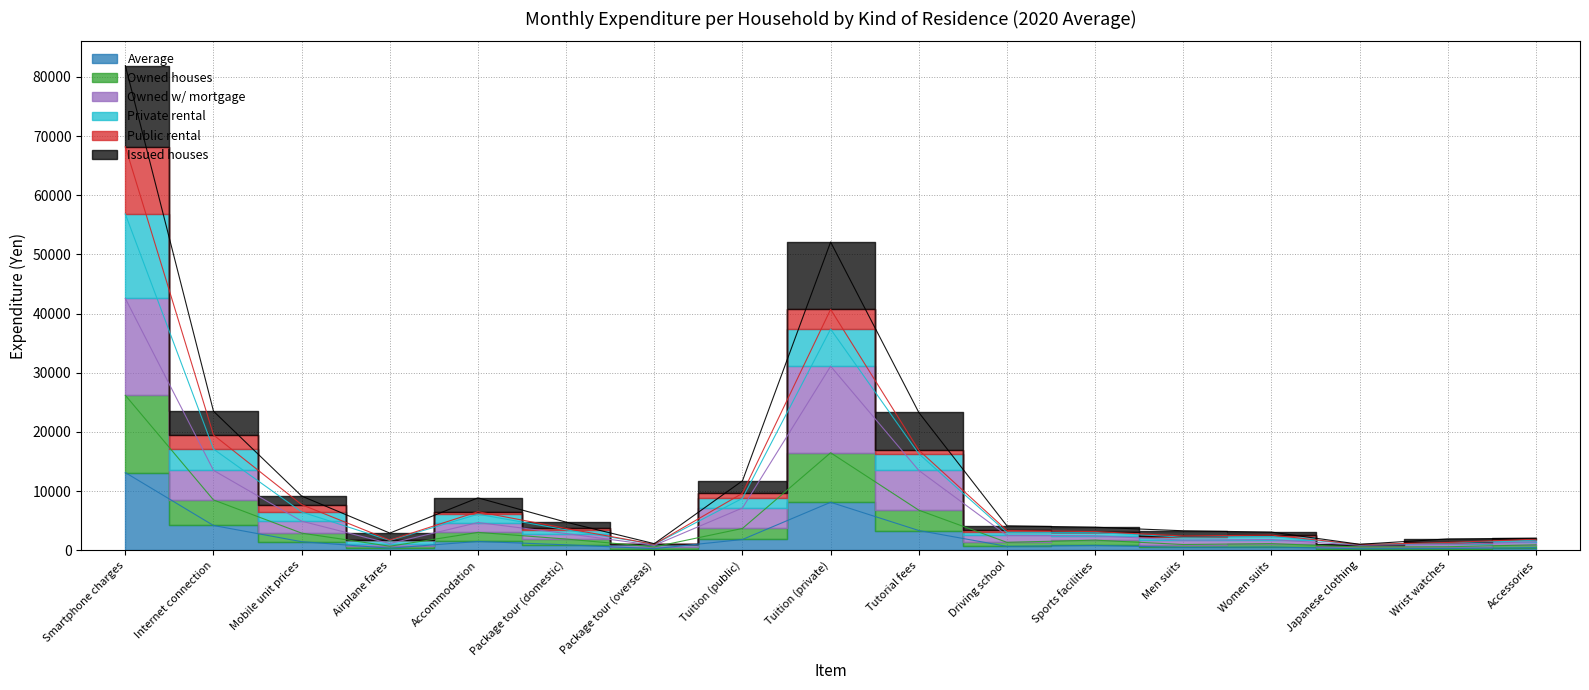

True or false: Private rental and Average intersect in this chart.

False